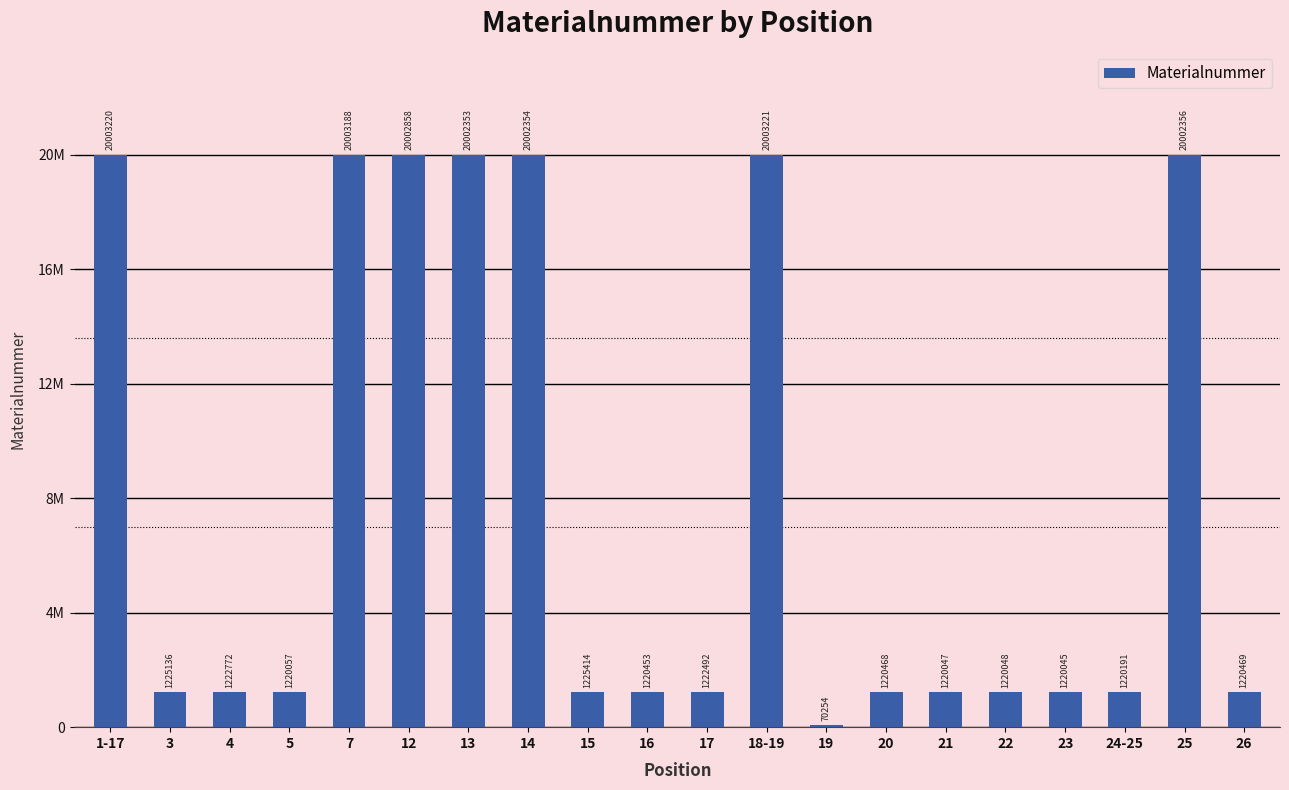

Rank the categories by value from lowest to highest.

19, 23, 21, 22, 5, 24-25, 16, 20, 26, 17, 4, 3, 15, 13, 14, 25, 12, 7, 1-17, 18-19